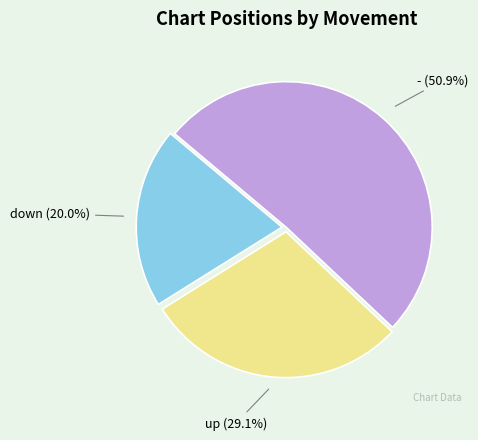

Is - the majority of the pie?

Yes